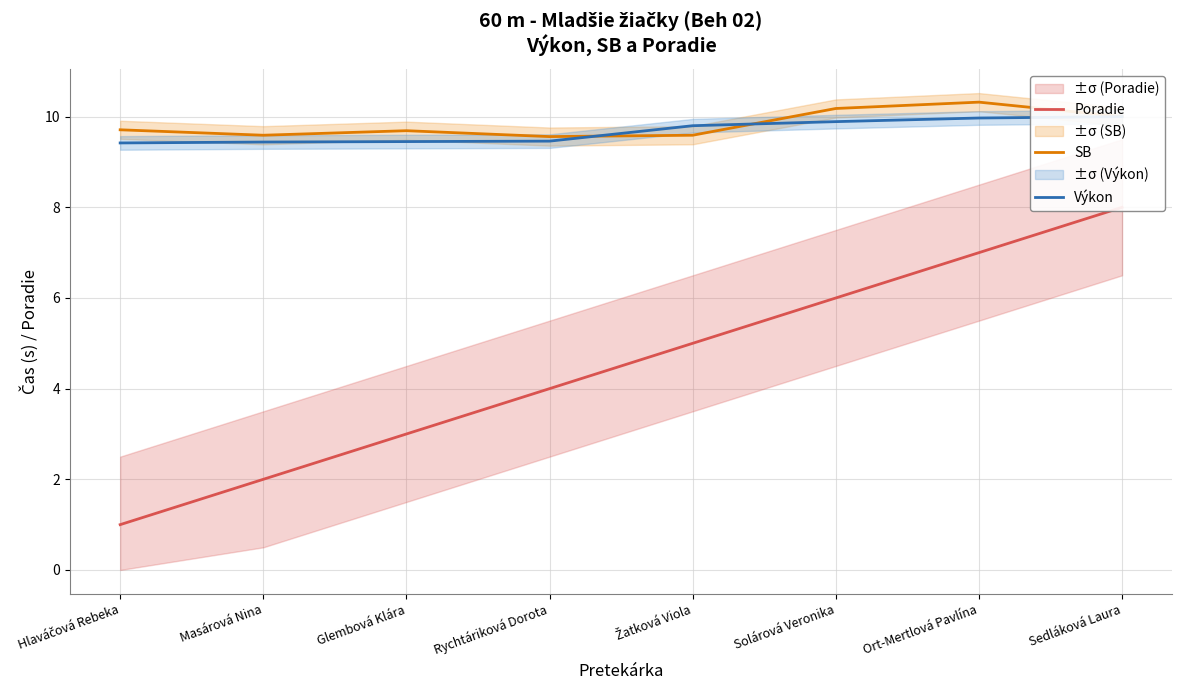

Which label corresponds to the largest value in the chart?

Ort-Mertlová Pavlína